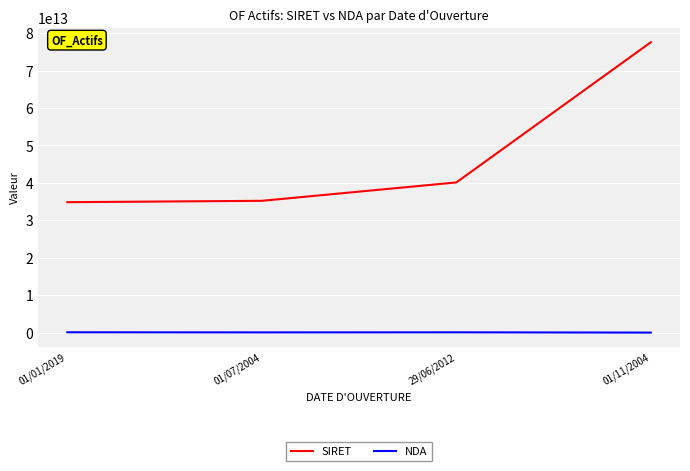

Which series has the largest range (max minus min)?

SIRET